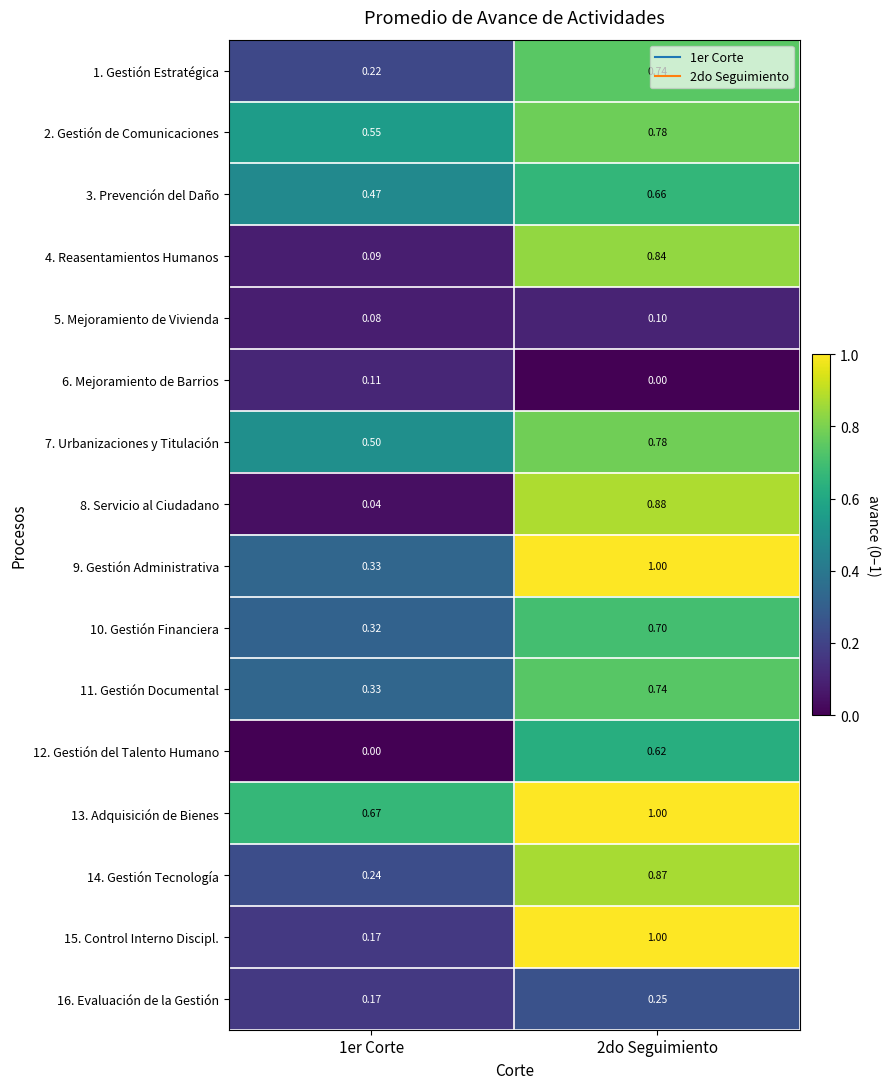

Which series changed the most between 1er Corte and 2do Seguimiento?

8. Servicio al Ciudadano